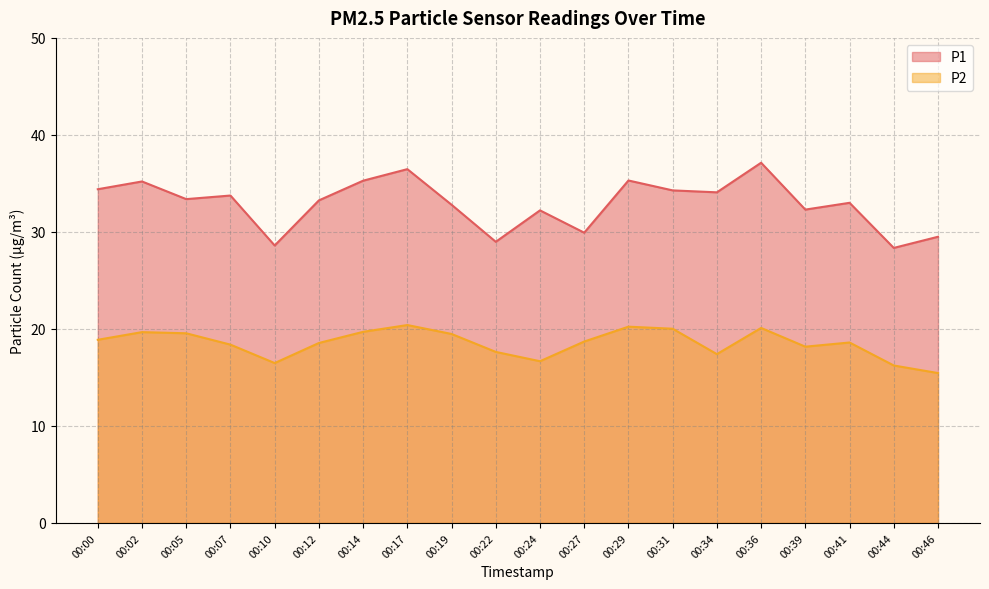

Which category has the highest value across all series?

00:36